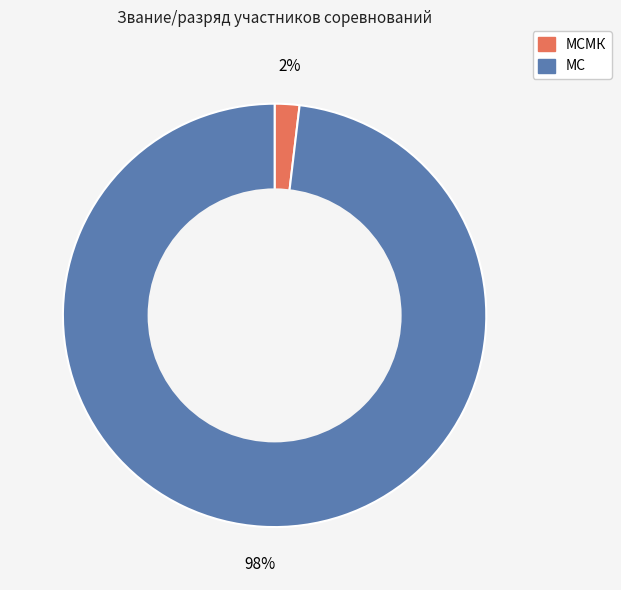

To the nearest percent, what is the average slice percentage?

50%